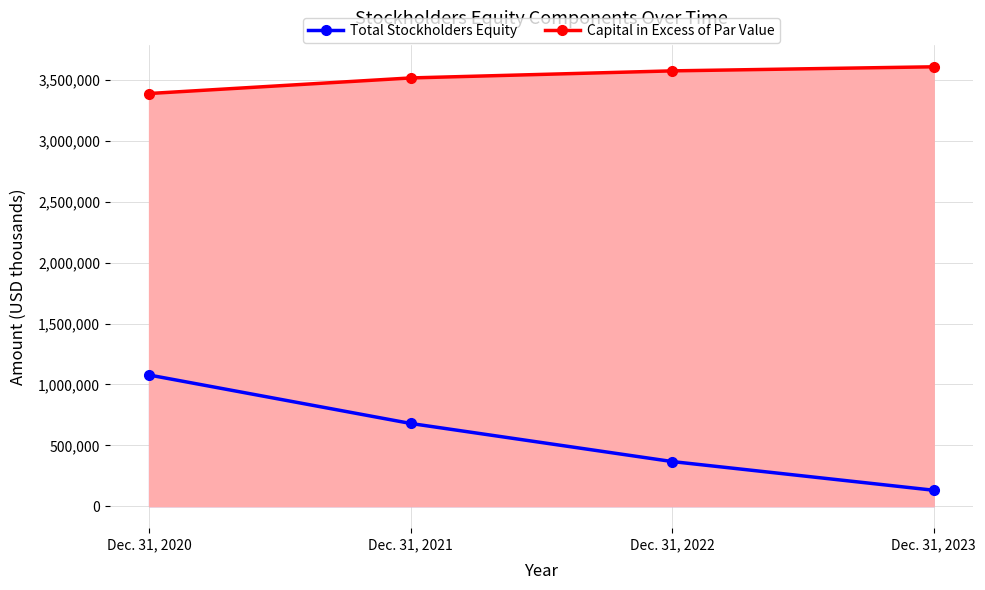

What is the difference between the maximum and second lowest values in the Capital in Excess of Par Value series?

91496